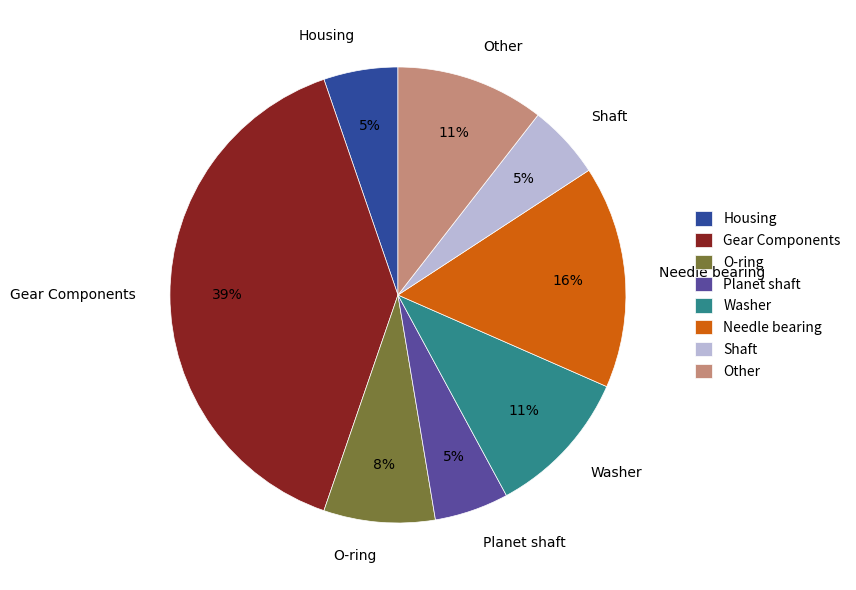

Which slice is the largest?

Gear Components